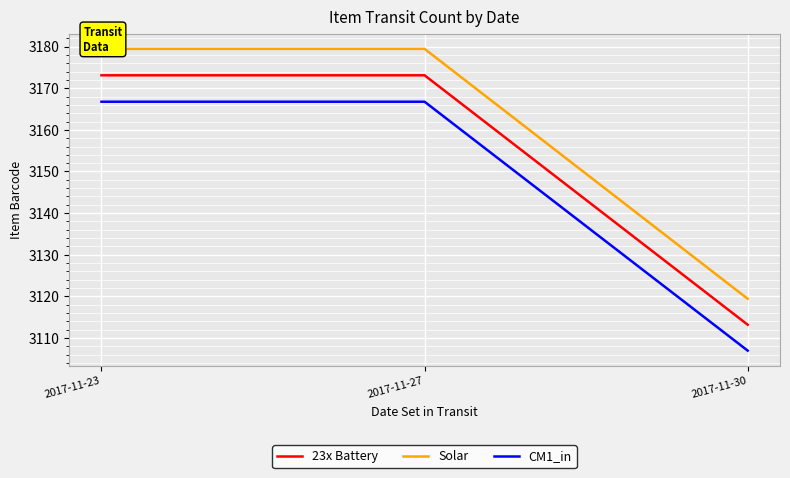

List the series in order of their peak value, highest first.

Solar, 23x Battery, CM1_in